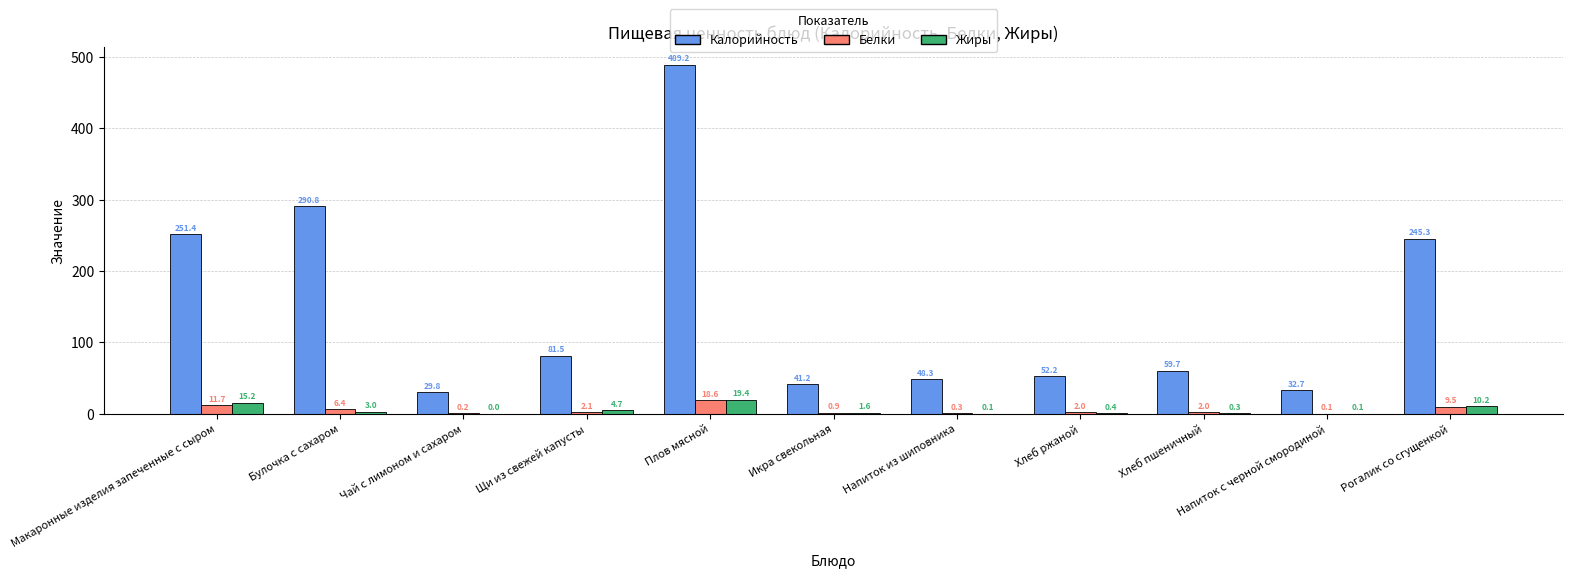

Are the bars horizontal?

No